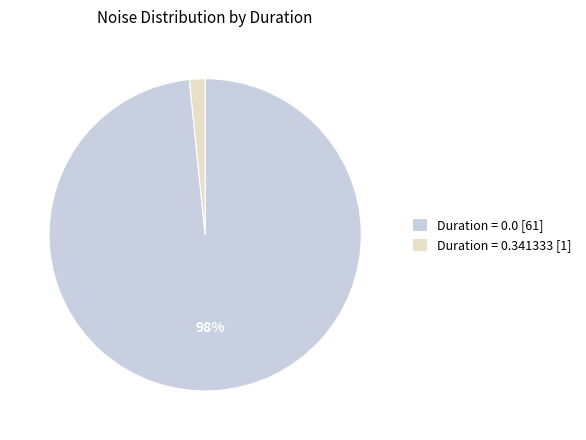

Count the number of slices in the pie.

2